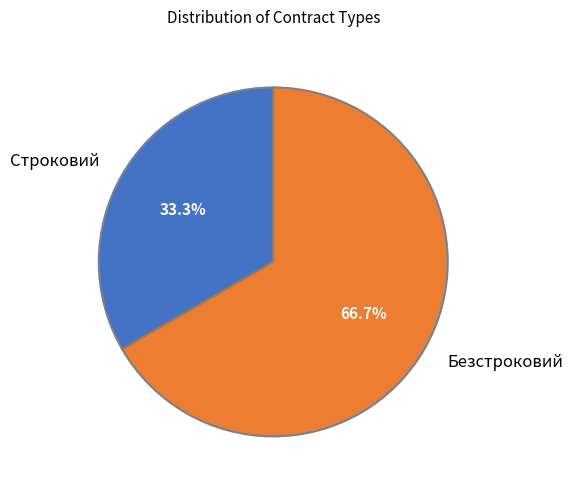

How many slices are in this pie chart?

2